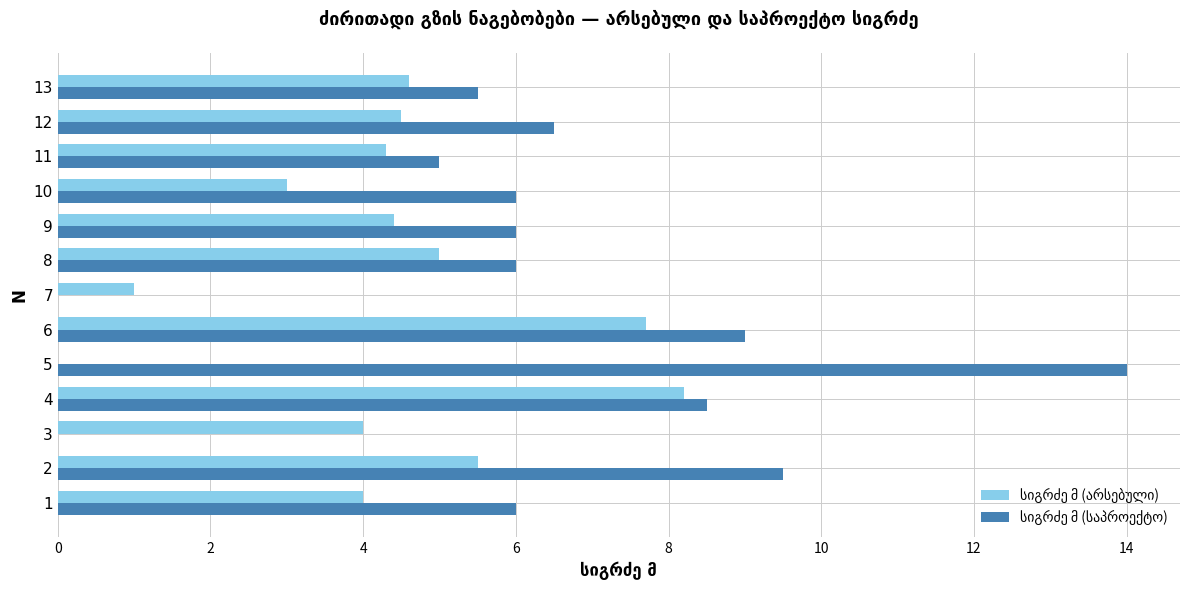

Which category has the highest value across all series?

5